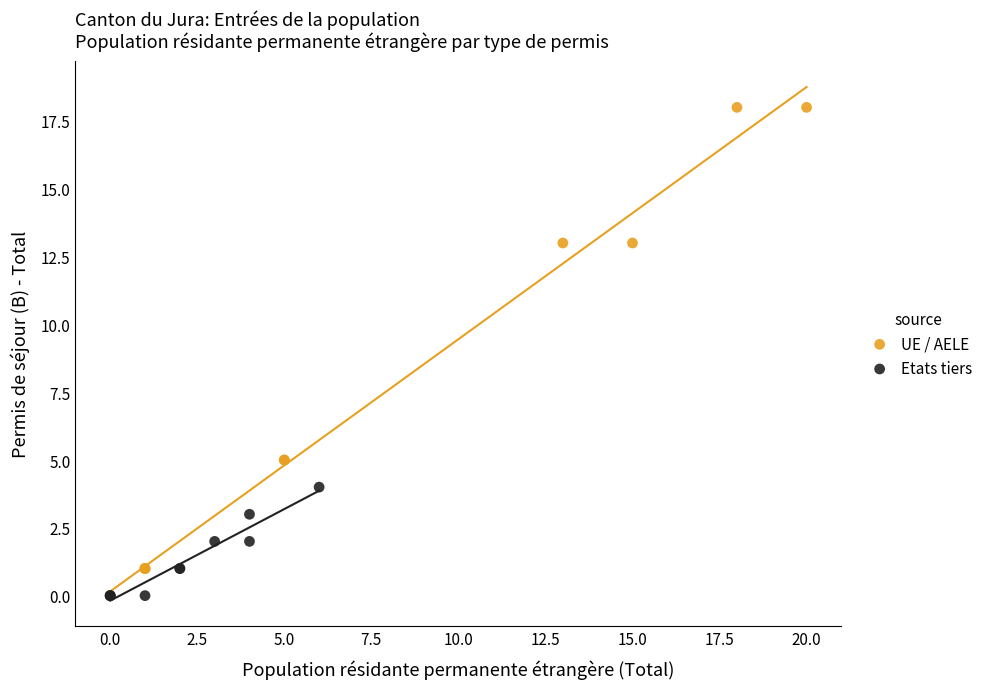

Which series reaches the maximum Y coordinate?

UE / AELE